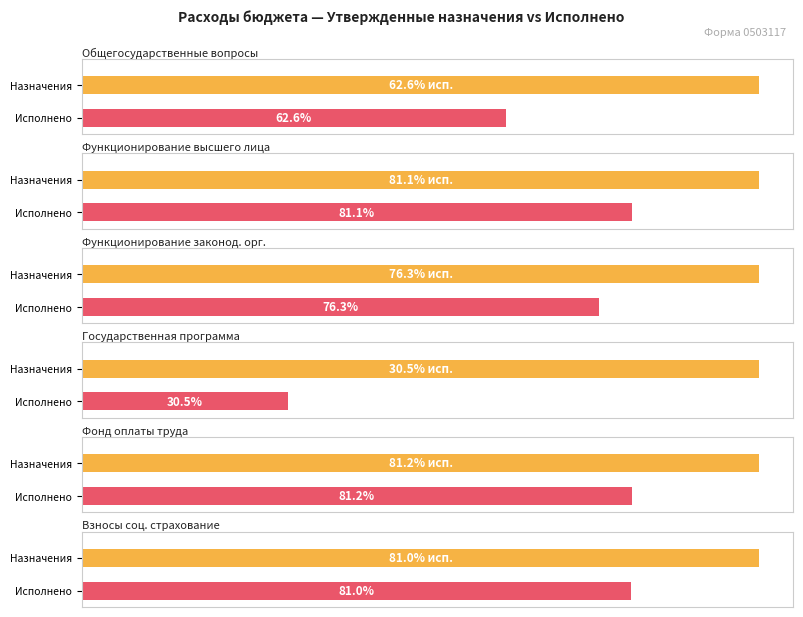

What is the total value across all series at Функционирование законодательных органов?

2049521.0